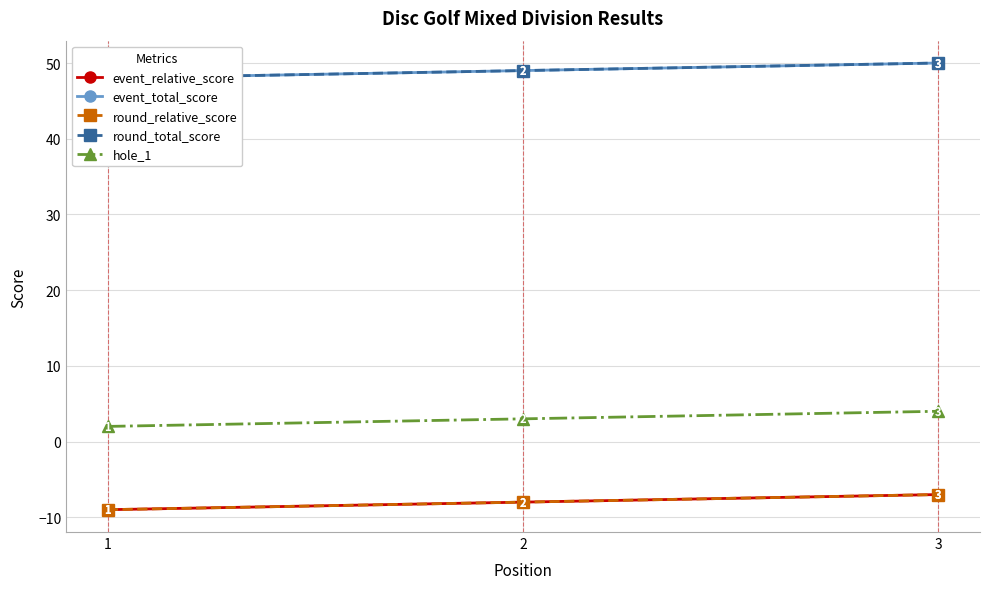

Where is hole_1 nearest to the value 3?

2